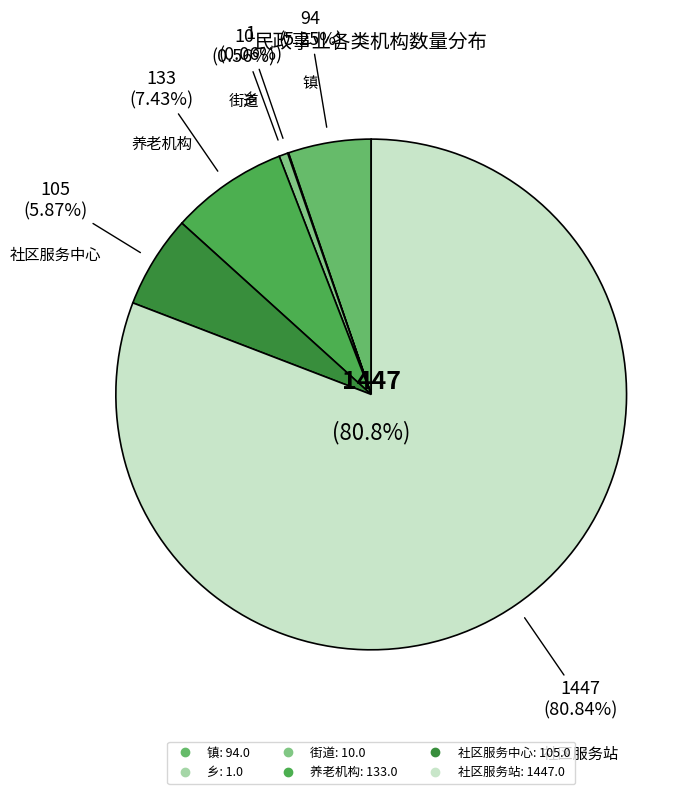

To the nearest percent, what is the difference between the largest and smallest slice percentages?

81%